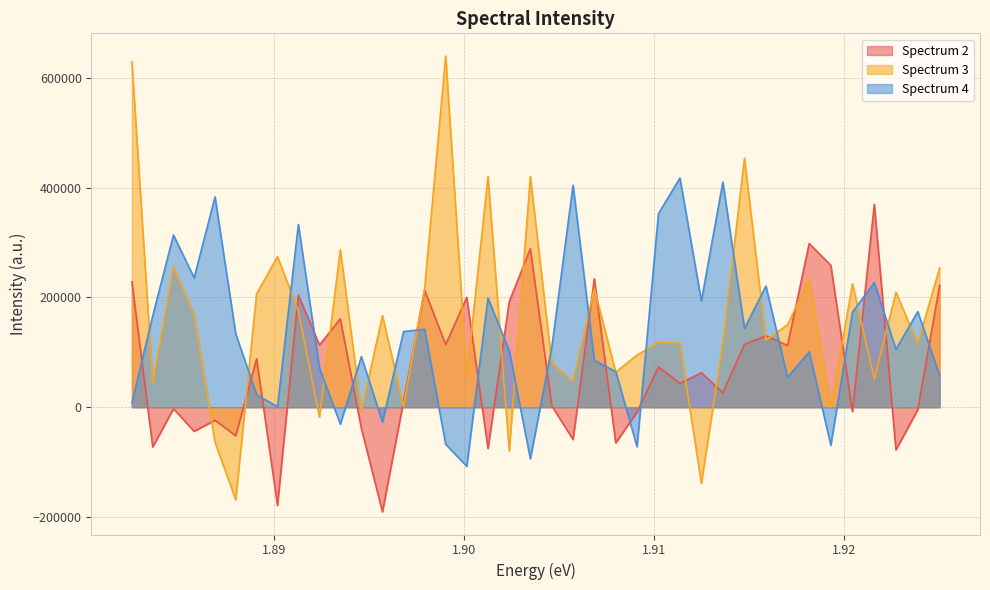

The Spectrum 2 series shows -75242.2 at 1.90127. True or false?

True